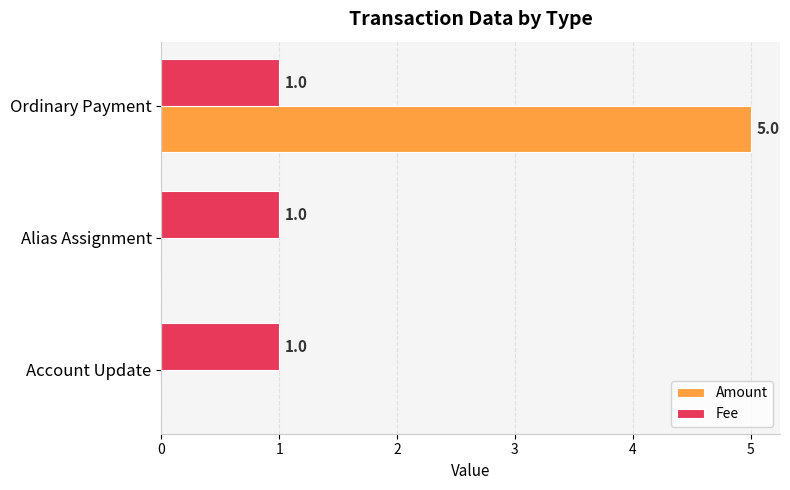

Which series changed the most between Alias Assignment and Ordinary Payment?

Amount